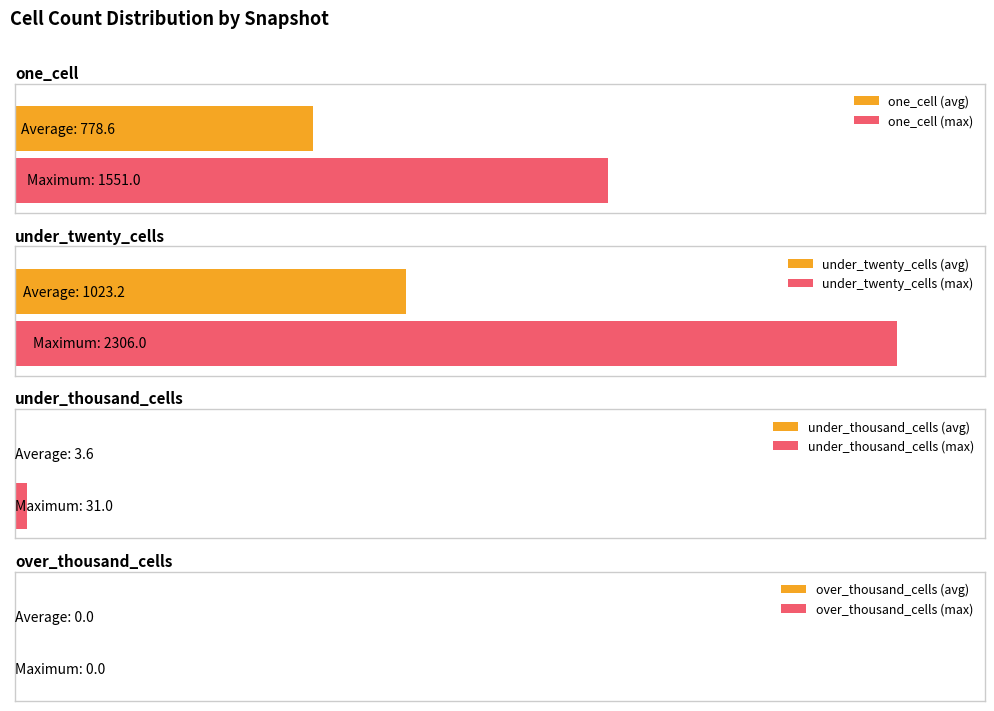

List the series in order of their peak value, highest first.

under_twenty_cells, one_cell, under_thousand_cells, over_thousand_cells